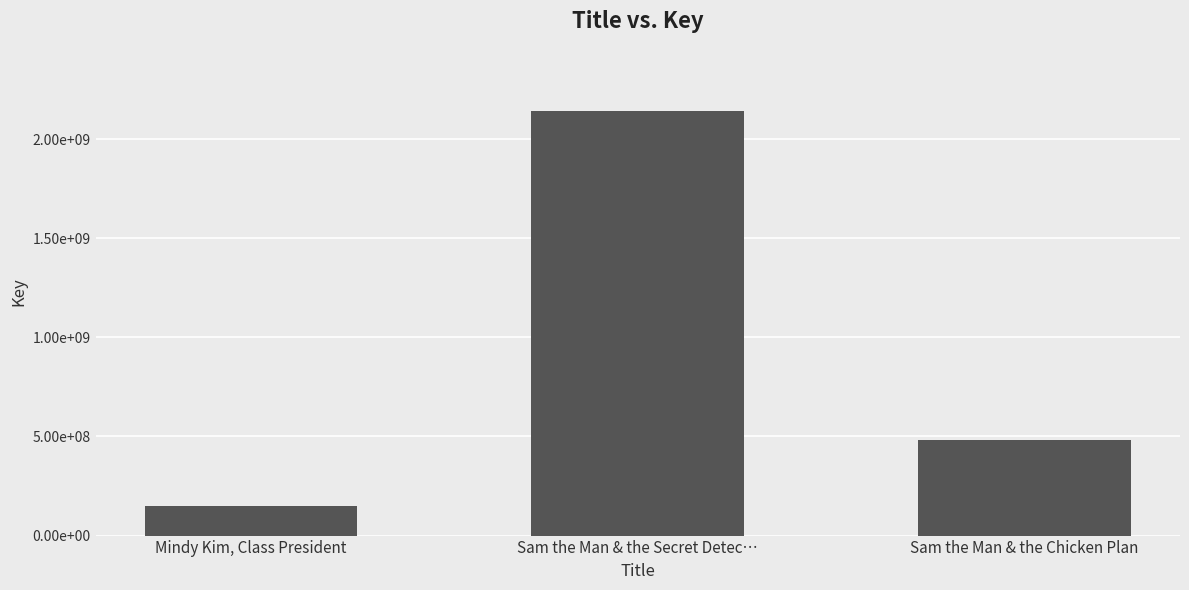

At which label is the value closest to 1145240080?

Sam the Man & the Chicken Plan